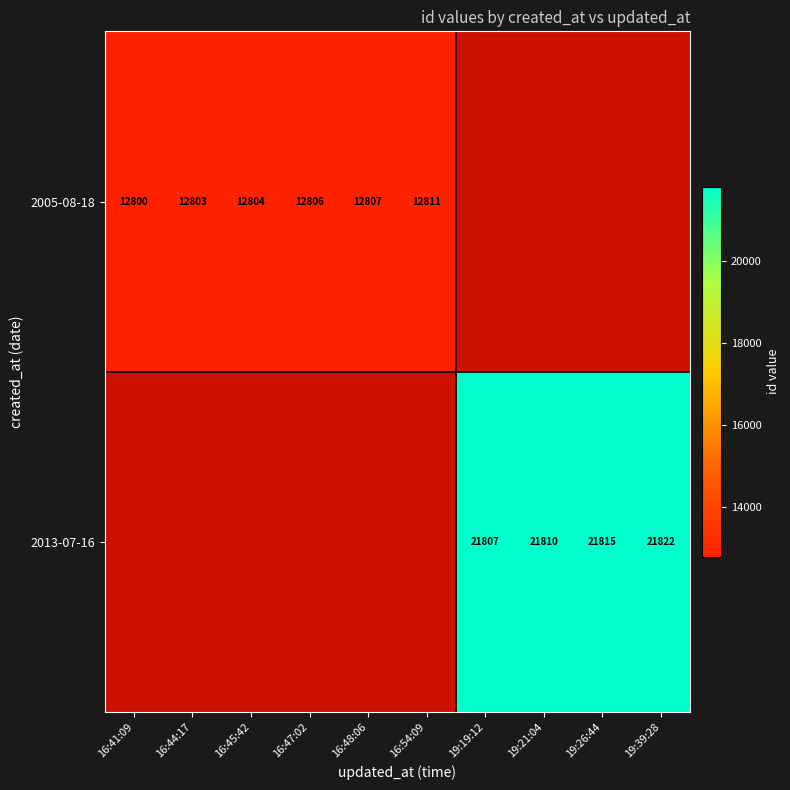

At which category does the chart reach its minimum across all series?

16:41:09